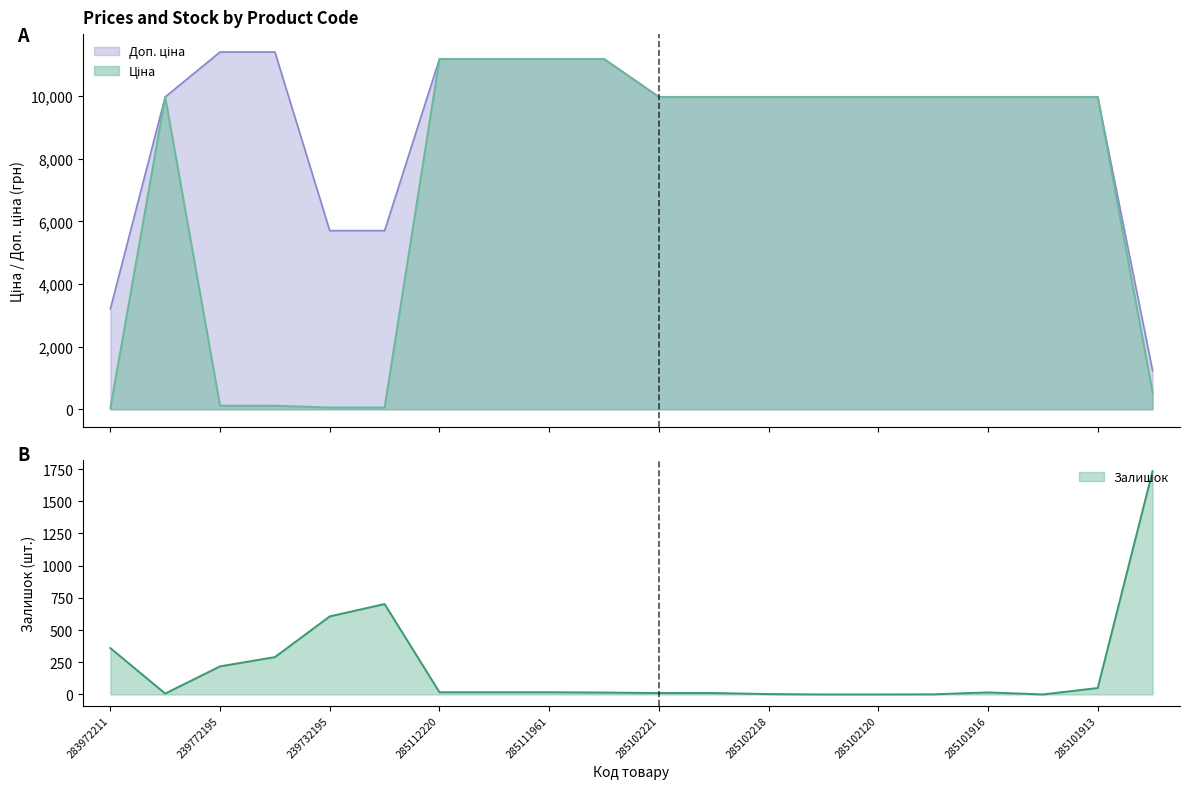

The value of Залишок at 285102219 is 18.2. True or false?

False